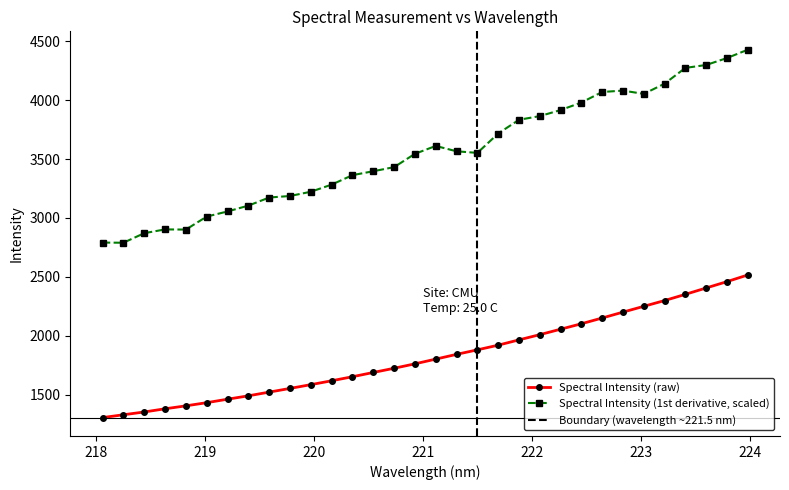

What is the maximum value for Spectral Intensity (1st derivative, scaled)?

4428.3